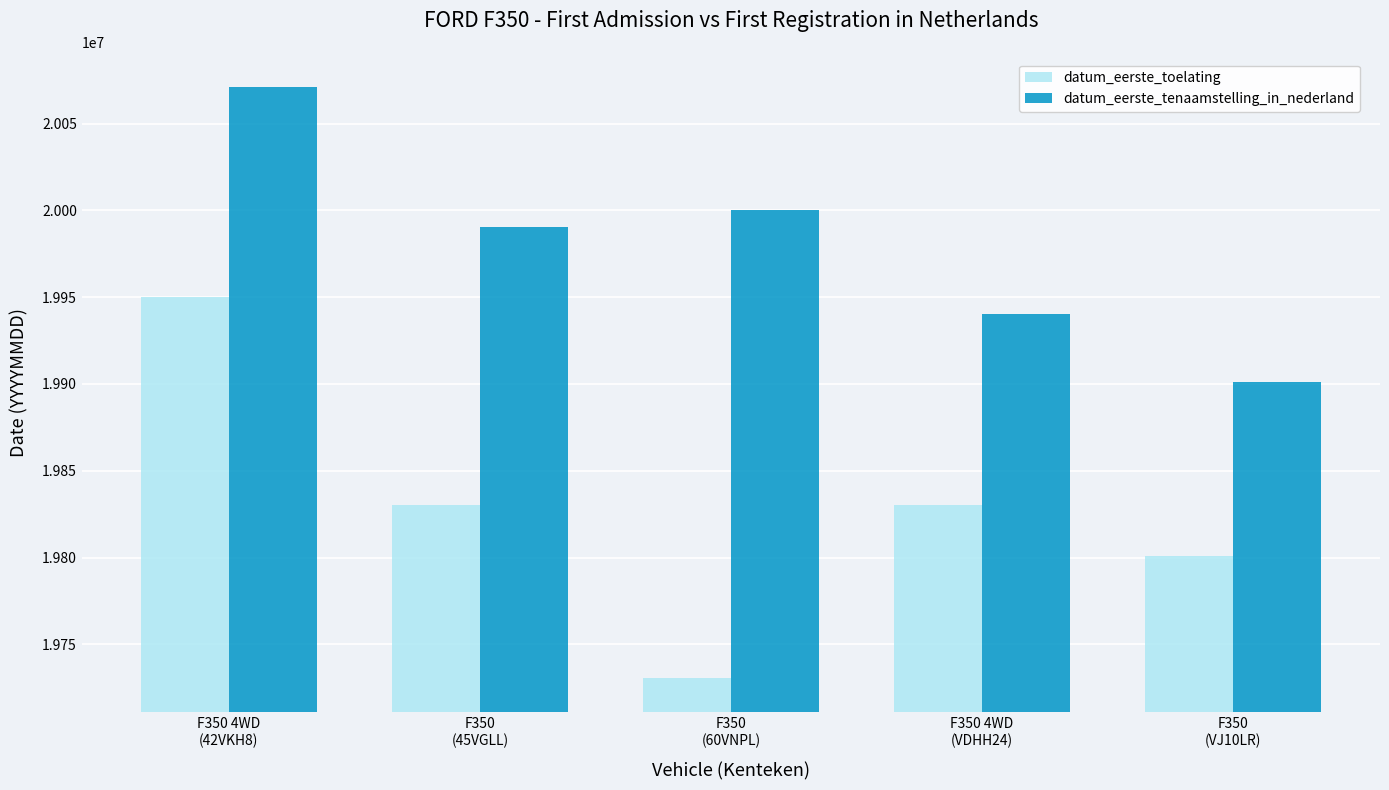

At which label does datum_eerste_tenaamstelling_in_nederland reach its minimum?

F350
(VJ10LR)